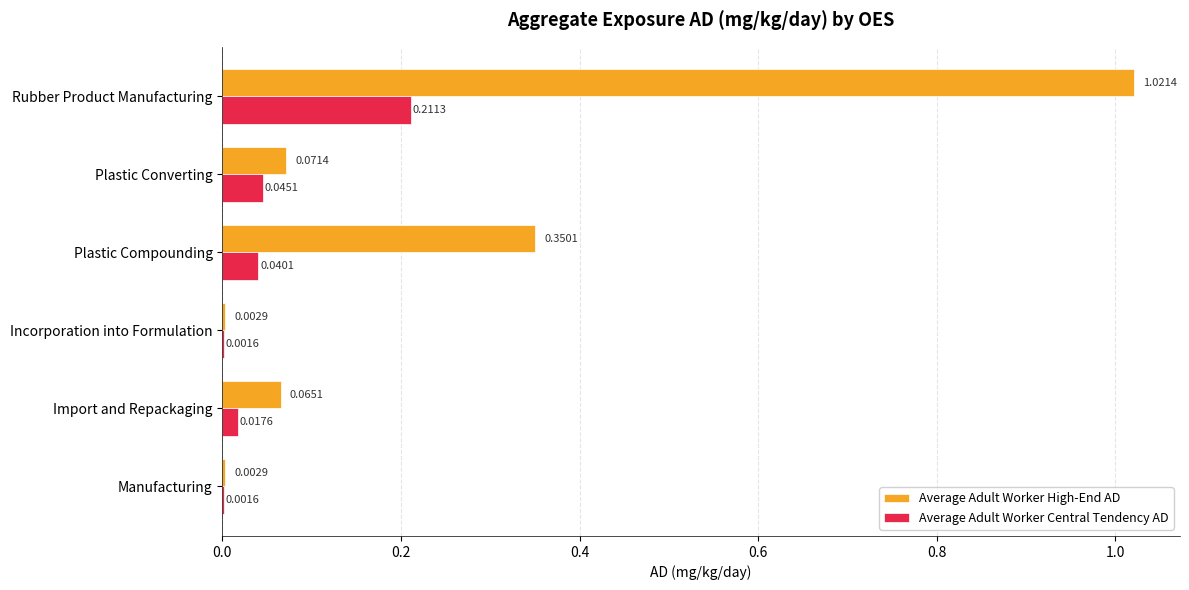

Which series has the largest total across all categories?

Average Adult Worker High-End AD